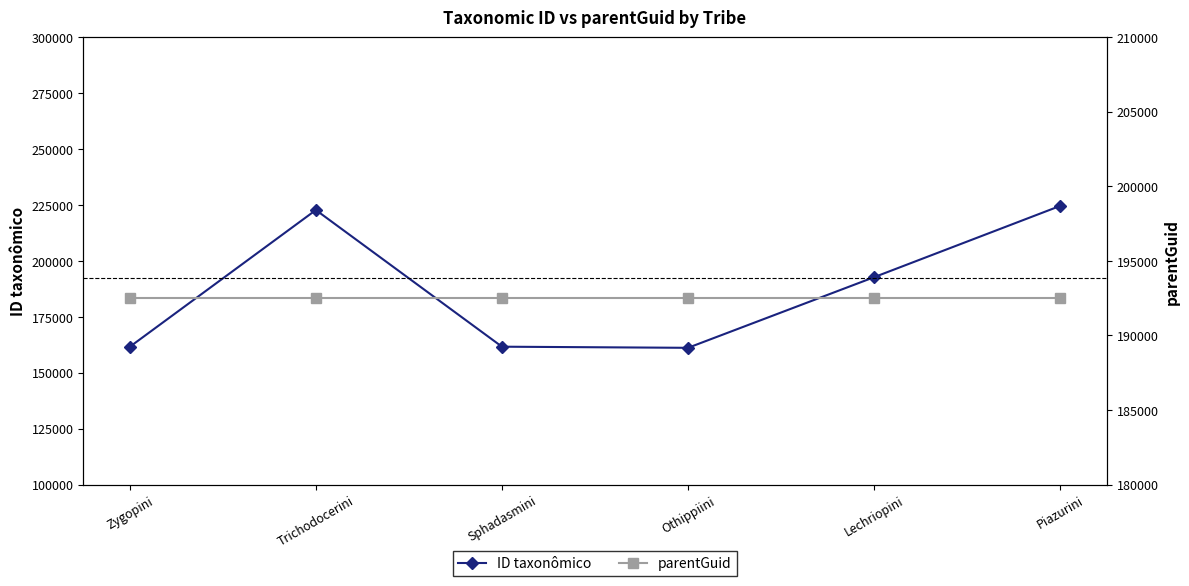

Reading left to right, list all the values displayed in this chart.

ID taxonômico: Zygopini=161561	Trichodocerini=222699	Sphadasmini=161608	Othippiini=161106	Lechriopini=192678	Piazurini=224545
parentGuid: Zygopini=192526	Trichodocerini=192526	Sphadasmini=192526	Othippiini=192526	Lechriopini=192526	Piazurini=192526